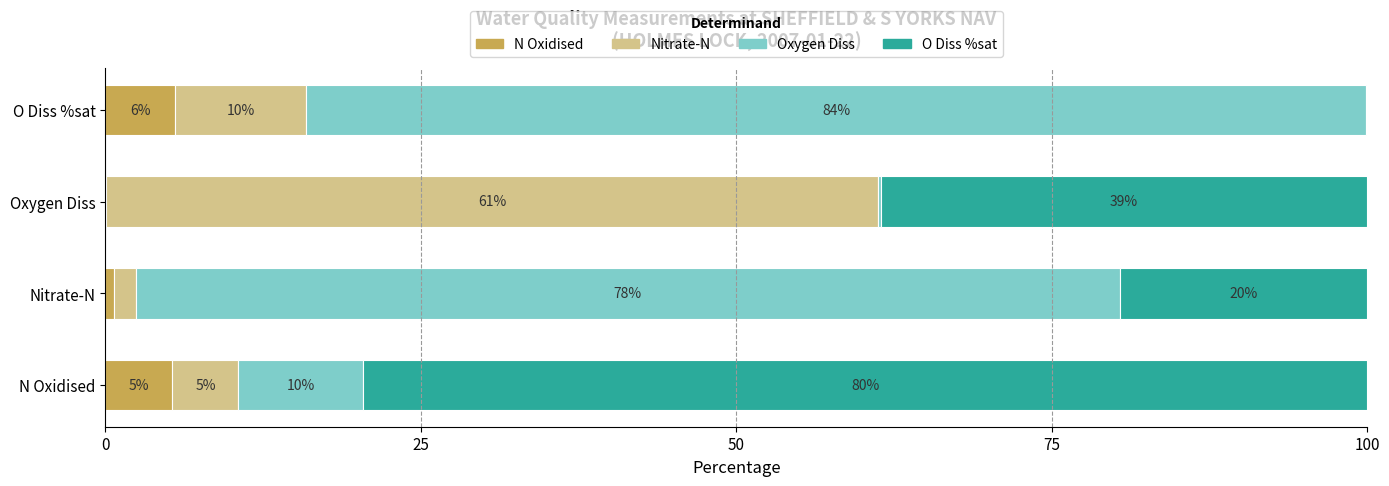

What is the sum of all N Oxidised values?

11.5